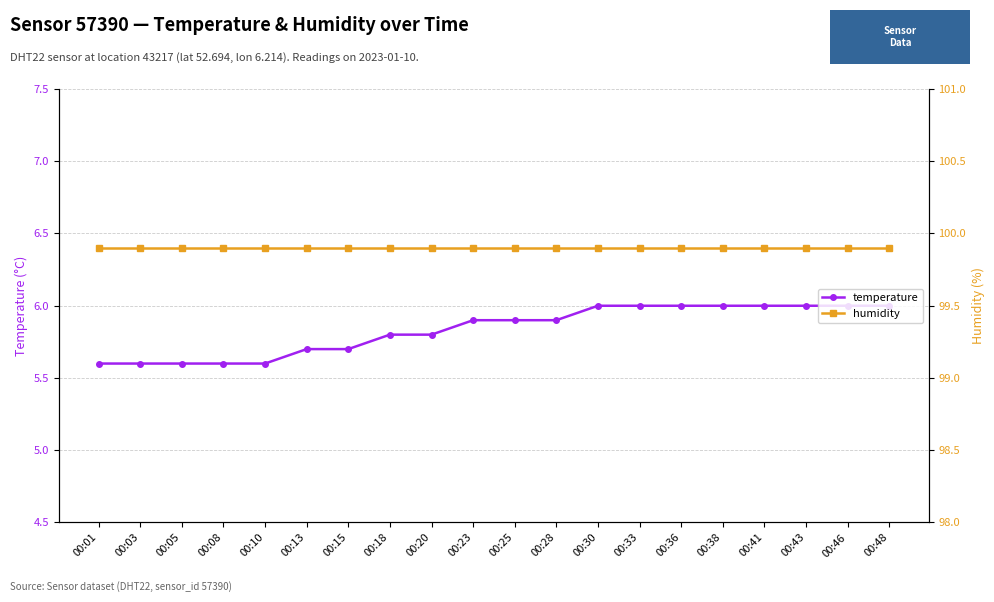

Reading right to left, extract all data points from this chart.

temperature: 6.0	6.0	6.0	6.0	6.0	6.0	6.0	6.0	5.9	5.9	5.9	5.8	5.8	5.7	5.7	5.6	5.6	5.6	5.6	5.6
humidity: 99.9	99.9	99.9	99.9	99.9	99.9	99.9	99.9	99.9	99.9	99.9	99.9	99.9	99.9	99.9	99.9	99.9	99.9	99.9	99.9